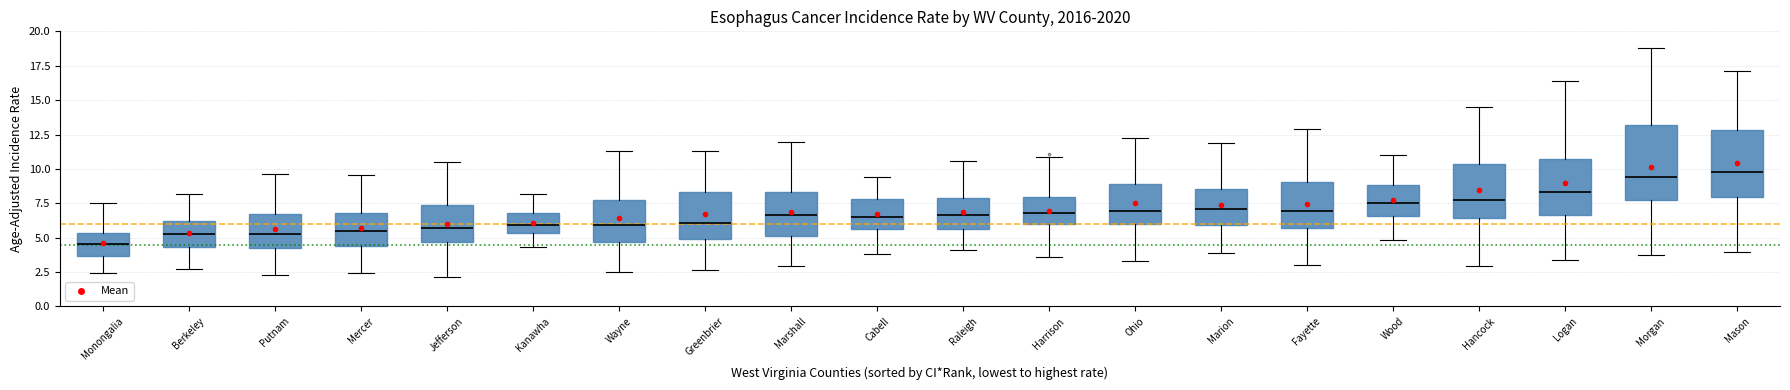

Reading left to right, read every box against the y-axis: the position of its median line, the range the box covers, and the ends of its whiskers. The values are not printed on the chart, so give them approximately, as read against the axis.

Monongalia: median 4.5, box 3.5 to 5.5, whiskers 2.5 to 7.5
Berkeley: median 5.5, box 4.5 to 6.0, whiskers 2.5 to 8.0
Putnam: median 5.5, box 4.5 to 6.5, whiskers 2.5 to 9.5
Mercer: median 5.5, box 4.5 to 7.0, whiskers 2.5 to 9.5
Jefferson: median 5.5, box 4.5 to 7.5, whiskers 2.0 to 10.5
Kanawha: median 6.0, box 5.5 to 7.0, whiskers 4.5 to 8.0
Wayne: median 6.0, box 4.5 to 8.0, whiskers 2.5 to 11.5
Greenbrier: median 6.0, box 5.0 to 8.5, whiskers 2.5 to 11.5
Marshall: median 6.5, box 5.0 to 8.5, whiskers 3.0 to 12.0
Cabell: median 6.5, box 5.5 to 8.0, whiskers 4.0 to 9.5
Raleigh: median 6.5, box 5.5 to 8.0, whiskers 4.0 to 10.5
Harrison: median 7.0, box 6.0 to 8.0, whiskers 3.5 to 11.0
Ohio: median 7.0, box 6.0 to 9.0, whiskers 3.5 to 12.5
Marion: median 7.0, box 6.0 to 8.5, whiskers 4.0 to 12.0
Fayette: median 7.0, box 5.5 to 9.0, whiskers 3.0 to 13.0
Wood: median 7.5, box 6.5 to 9.0, whiskers 5.0 to 11.0
Hancock: median 7.5, box 6.5 to 10.5, whiskers 3.0 to 14.5
Logan: median 8.5, box 6.5 to 10.5, whiskers 3.5 to 16.5
Morgan: median 9.5, box 7.5 to 13.0, whiskers 3.5 to 19.0
Mason: median 10.0, box 8.0 to 13.0, whiskers 4.0 to 17.0